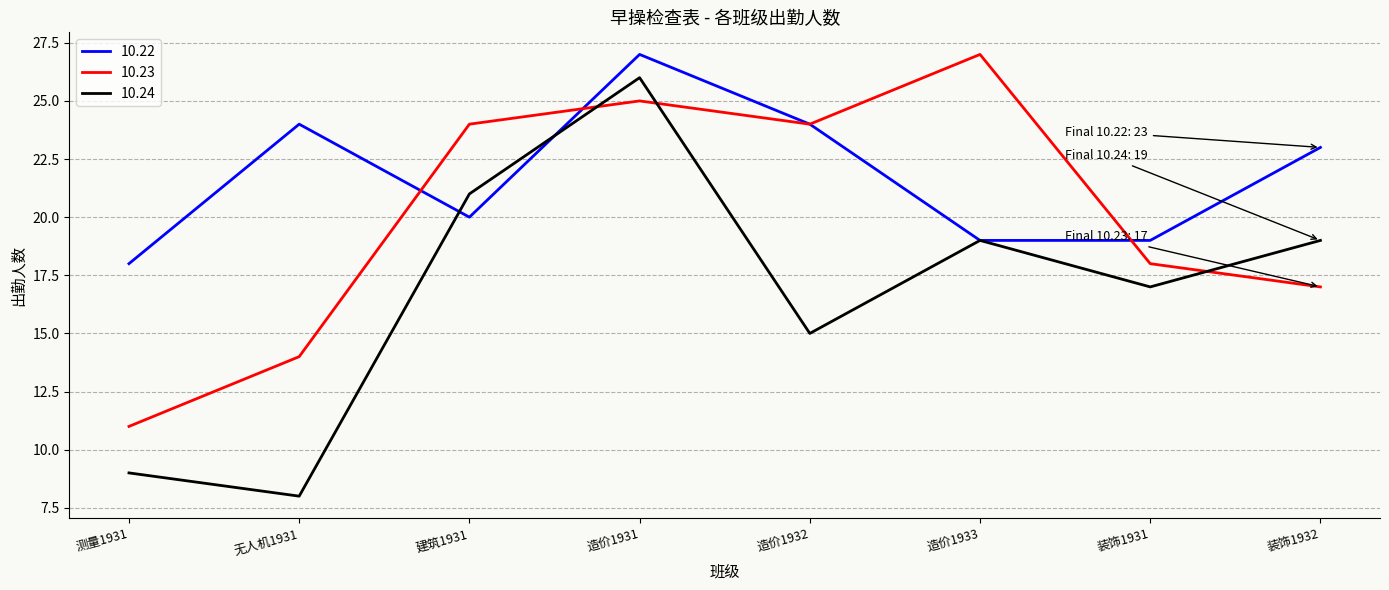

Reading right to left, what are all the values shown in this chart?

10.22: 装饰1932=23	装饰1931=19	造价1933=19	造价1932=24	造价1931=27	建筑1931=20	无人机1931=24	测量1931=18
10.23: 装饰1932=17	装饰1931=18	造价1933=27	造价1932=24	造价1931=25	建筑1931=24	无人机1931=14	测量1931=11
10.24: 装饰1932=19	装饰1931=17	造价1933=19	造价1932=15	造价1931=26	建筑1931=21	无人机1931=8	测量1931=9